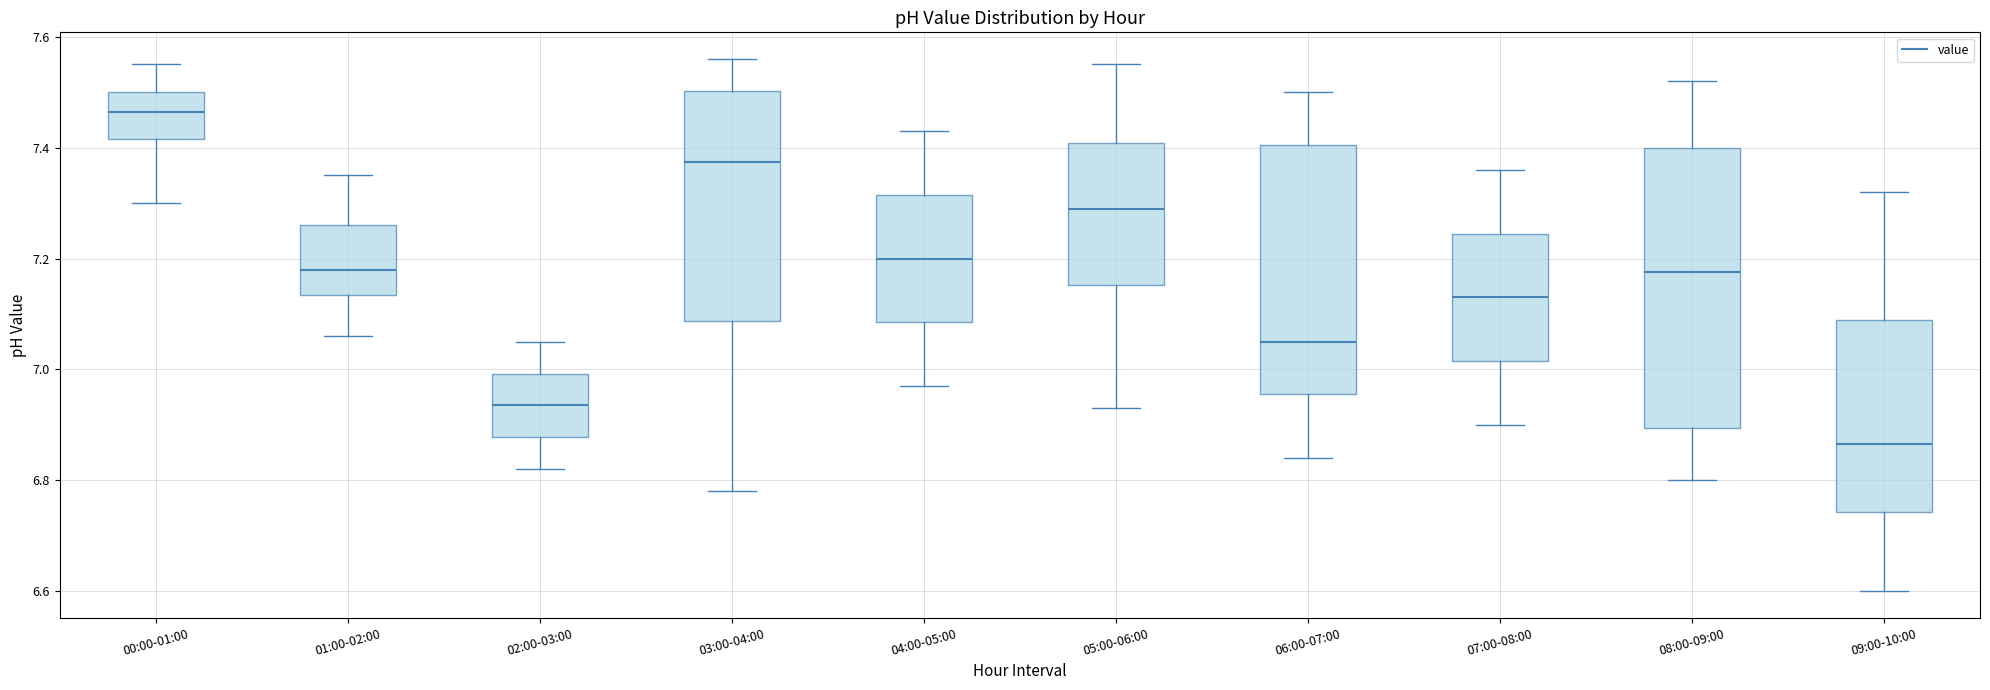

Where is the upper edge of the box for 01:00-02:00 on the y-axis? The values are not printed on the chart, so give them approximately, as read against the axis.

7.26